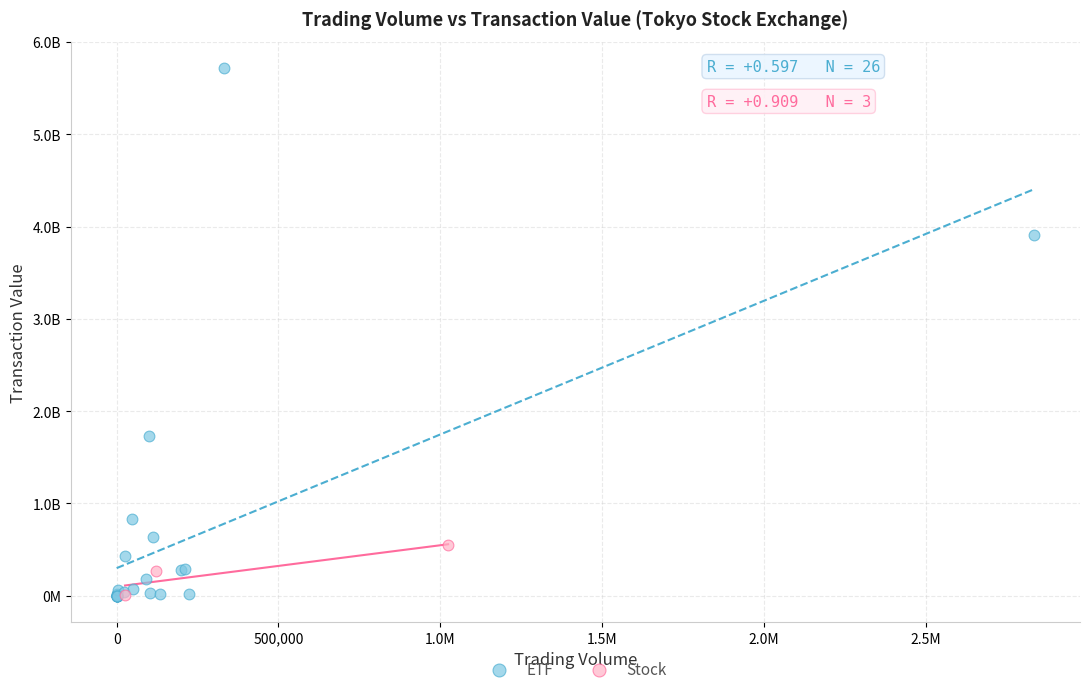

What are all the series names shown in the legend?

ETF, Stock